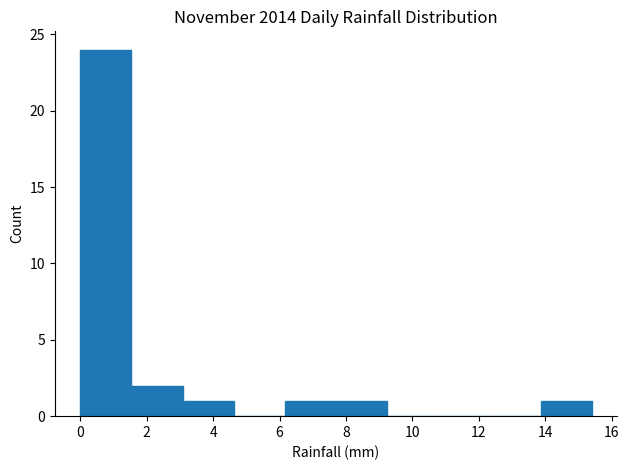

Reading left to right, list every bar in this chart as the range it spans on the x-axis followed by its height. Neither the bar edges nor the heights are printed on the chart, so give them approximately, as read against the axes.

0.00 to 1.54: 24
1.54 to 3.08: 2
3.08 to 4.62: 1
4.62 to 6.16: 0
6.16 to 7.70: 1
7.70 to 9.24: 1
9.24 to 10.78: 0
10.78 to 12.32: 0
12.32 to 13.86: 0
13.86 to 15.40: 1